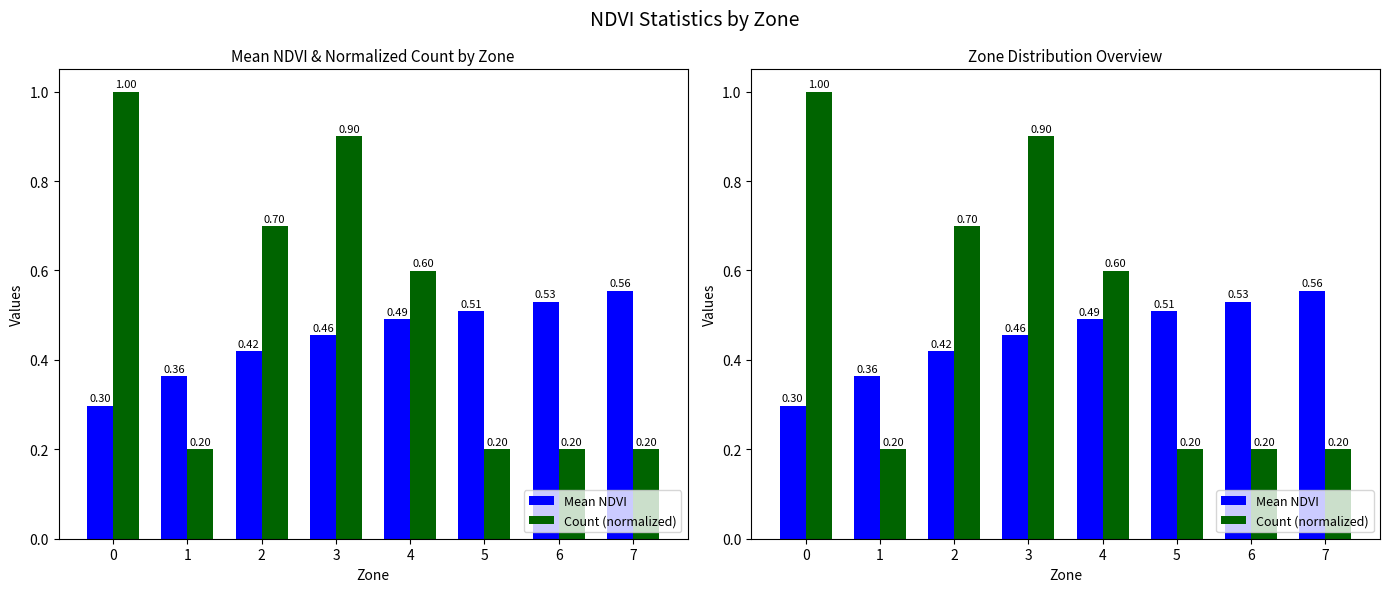

What is the difference between the Count (normalized) values at 1 and 0?

0.8